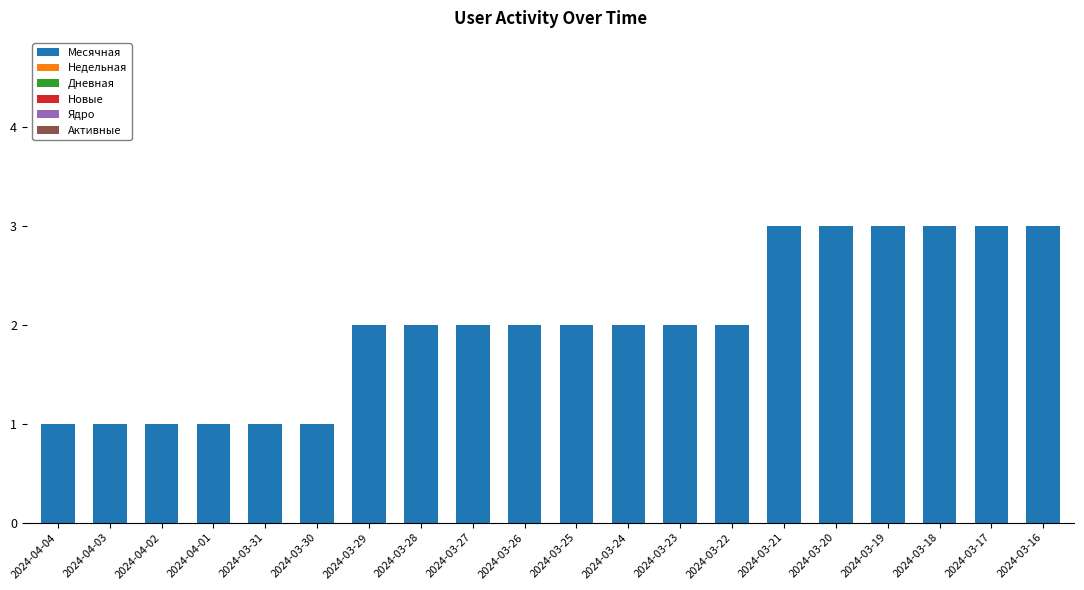

What is the change in value from 2024-04-04 to 2024-03-24?

+1